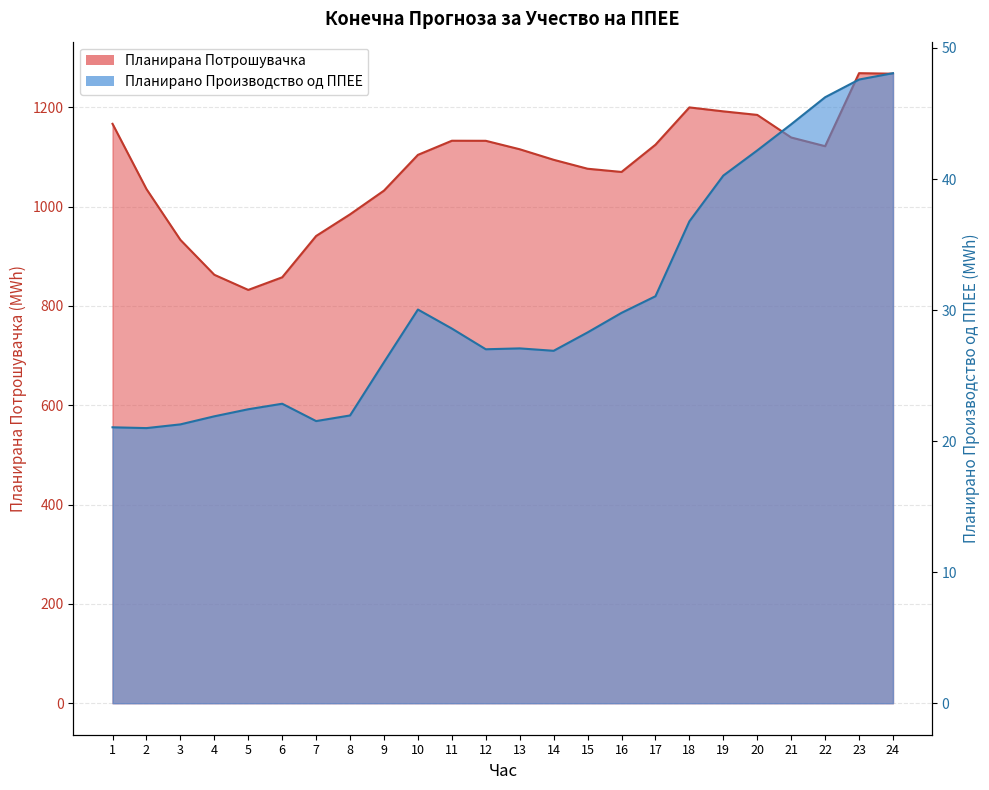

How many values in the Планирана Потрошувачка series exceed 1115?

12